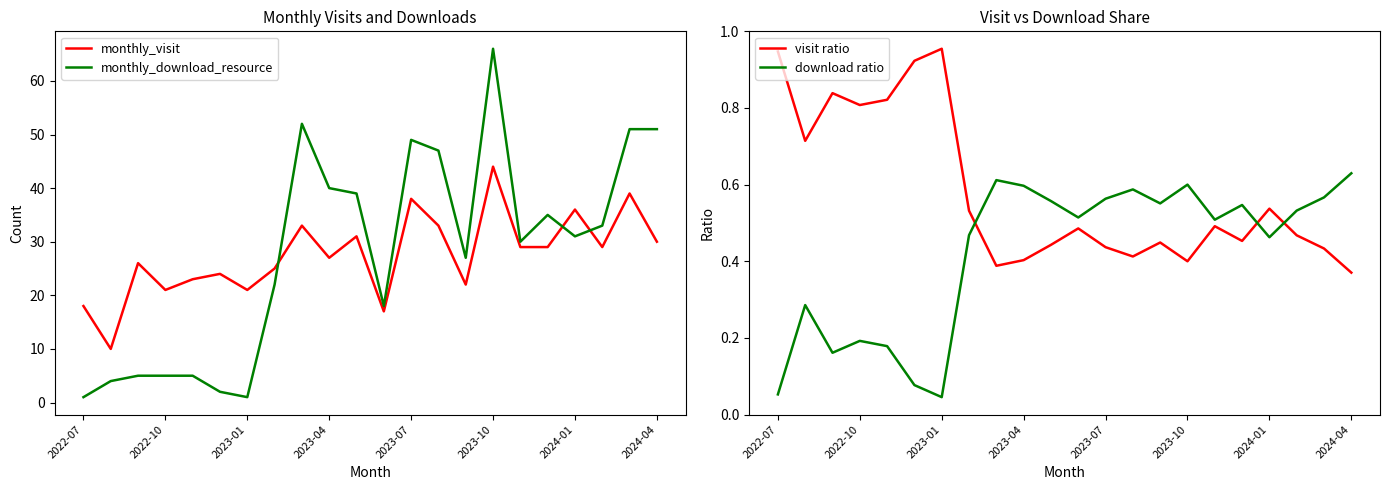

True or false: monthly_visit has a value of 28 at 2022-10.

False